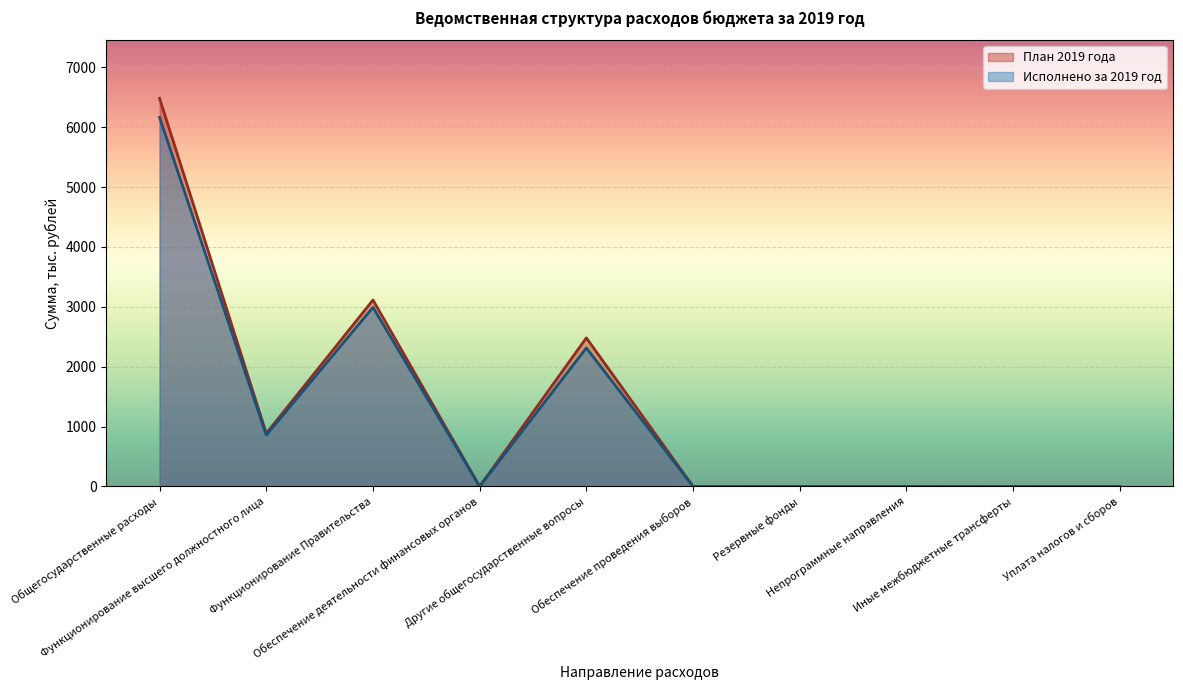

The План 2019 года series shows 886 at Функционирование высшего должностного лица. True or false?

True